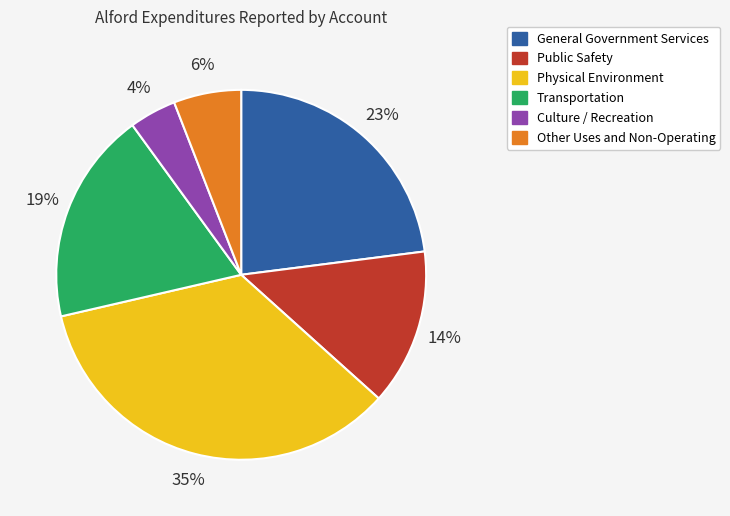

What is the ratio of the value at General Government Services to the value at Transportation?

1.2